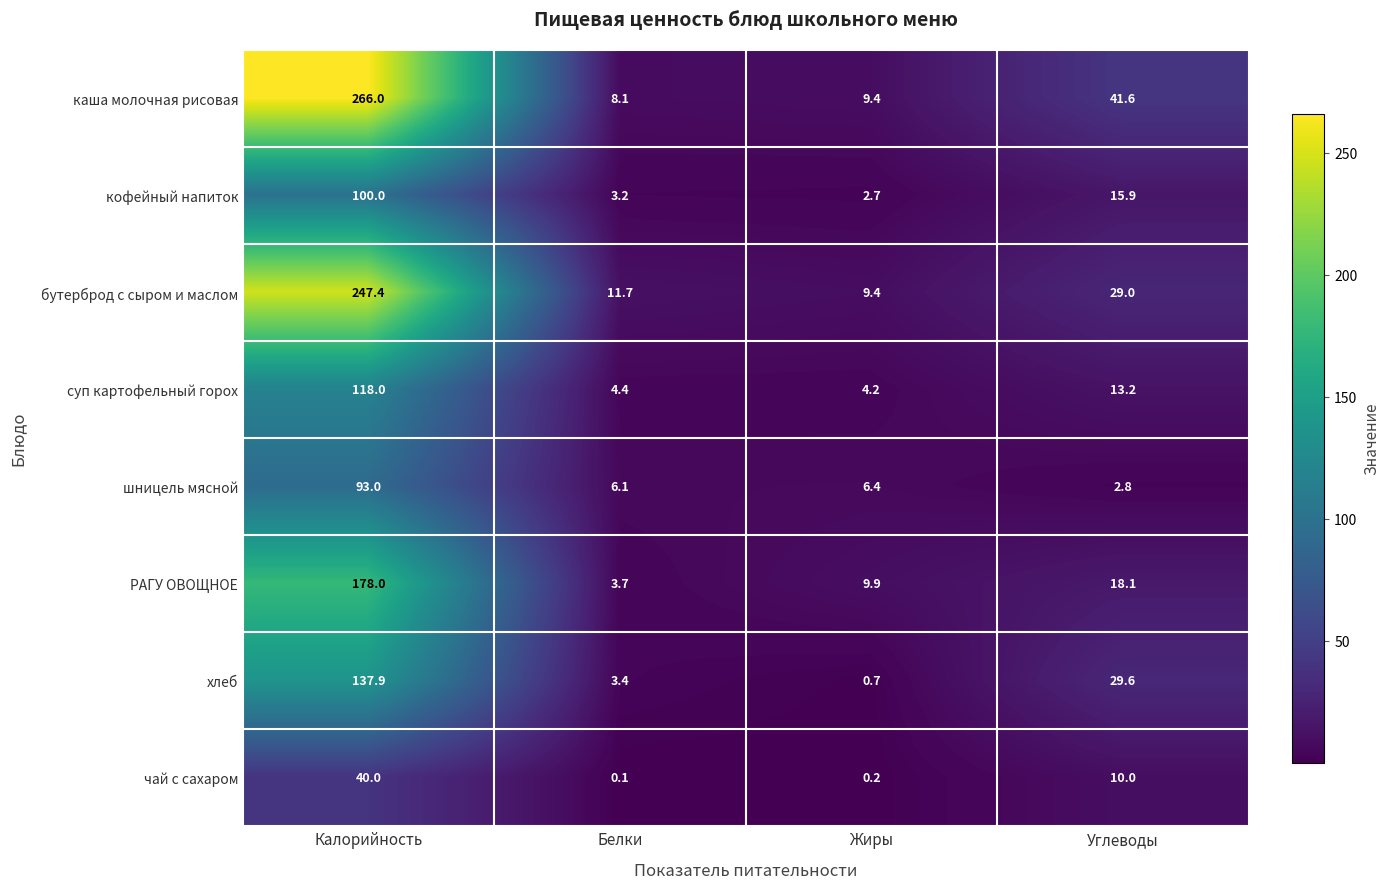

What is the total value across all series at Жиры?

42.9